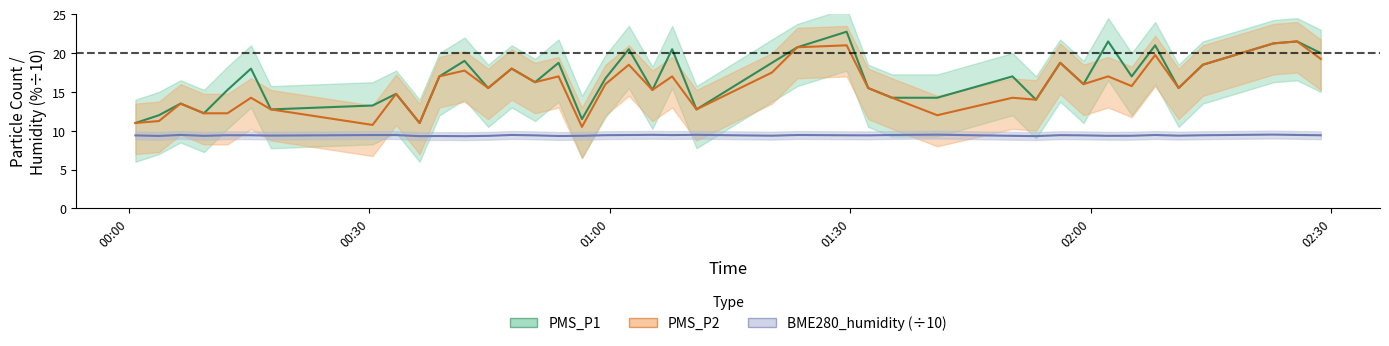

True or false: PMS_P1 and BME280_humidity intersect in this chart.

False